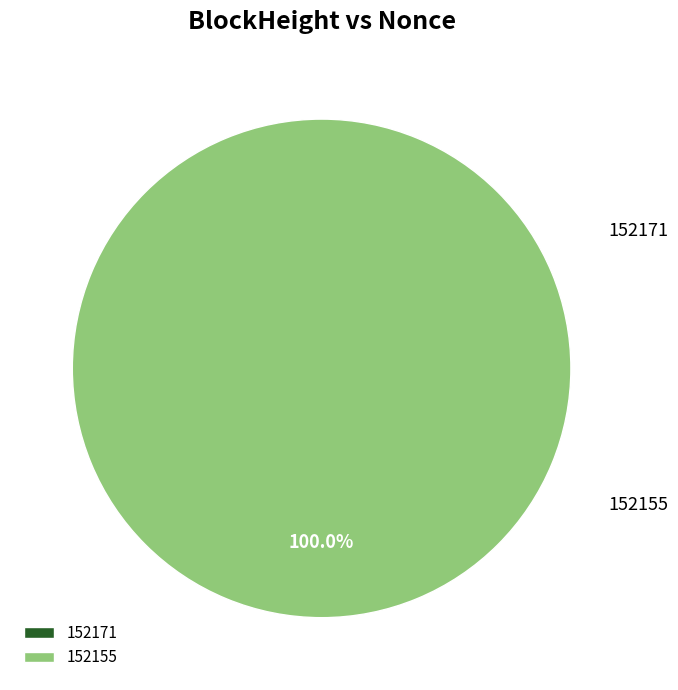

What percentage is the 152155 slice, to the nearest percent?

100%